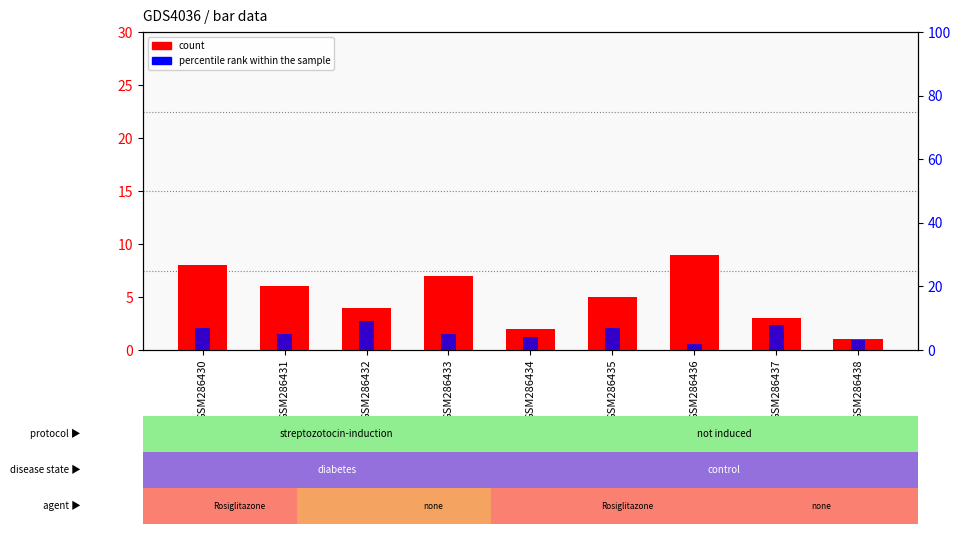

Reading right to left, list all the values displayed in this chart.

count: 1	3	9	5	2	7	4	6	8
percentile rank within the sample: 3	8	2	7	4	5	9	5	7